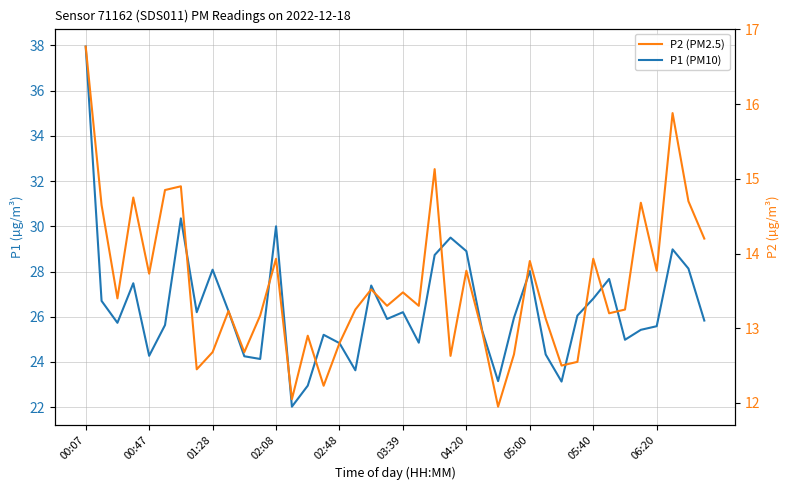

Reading left to right, what are all the values shown in this chart?

P1 (PM10): 38.0	26.7	25.7	27.5	24.3	25.6	30.4	26.2	28.1	26.2	24.2	24.1	30.0	22.0	22.9	25.2	24.8	23.6	27.4	25.9	26.2	24.9	28.7	29.5	28.9	25.4	23.1	25.9	28.0	24.3	23.1	26.1	26.8	27.7	25.0	25.4	25.6	29.0	28.1	25.8
P2 (PM2.5): 16.8	14.7	13.4	14.8	13.7	14.8	14.9	12.4	12.7	13.2	12.7	13.2	13.9	12.1	12.9	12.2	12.8	13.2	13.5	13.3	13.5	13.3	15.1	12.6	13.8	12.9	11.9	12.7	13.9	13.1	12.5	12.6	13.9	13.2	13.2	14.7	13.8	15.9	14.7	14.2